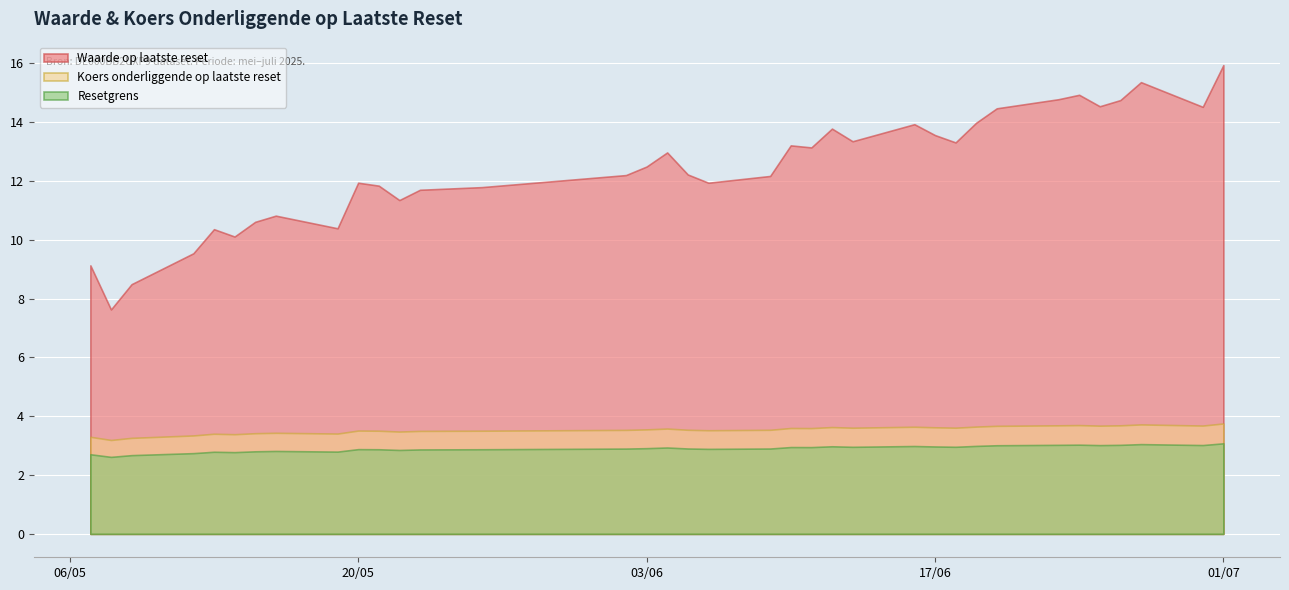

Rank the series by their maximum value, from lowest to highest.

Resetgrens, Koers onderliggende op laatste reset, Waarde op laatste reset